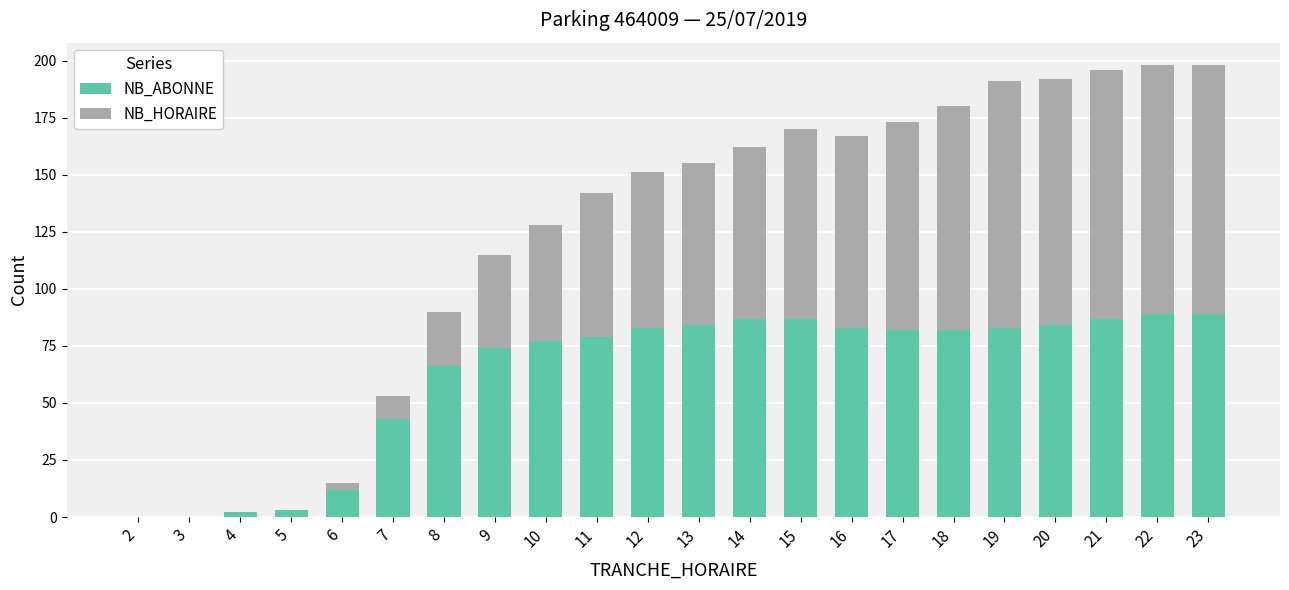

What is the maximum value for NB_ABONNE?

89